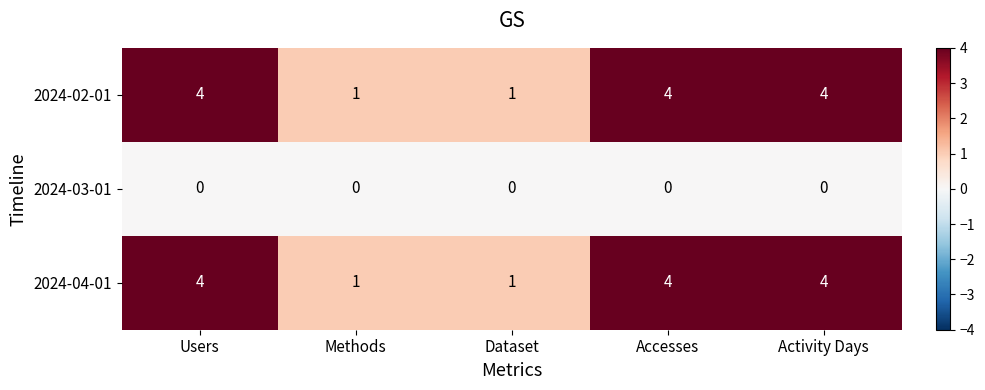

What is the average value of the 2024-04-01 series?

3